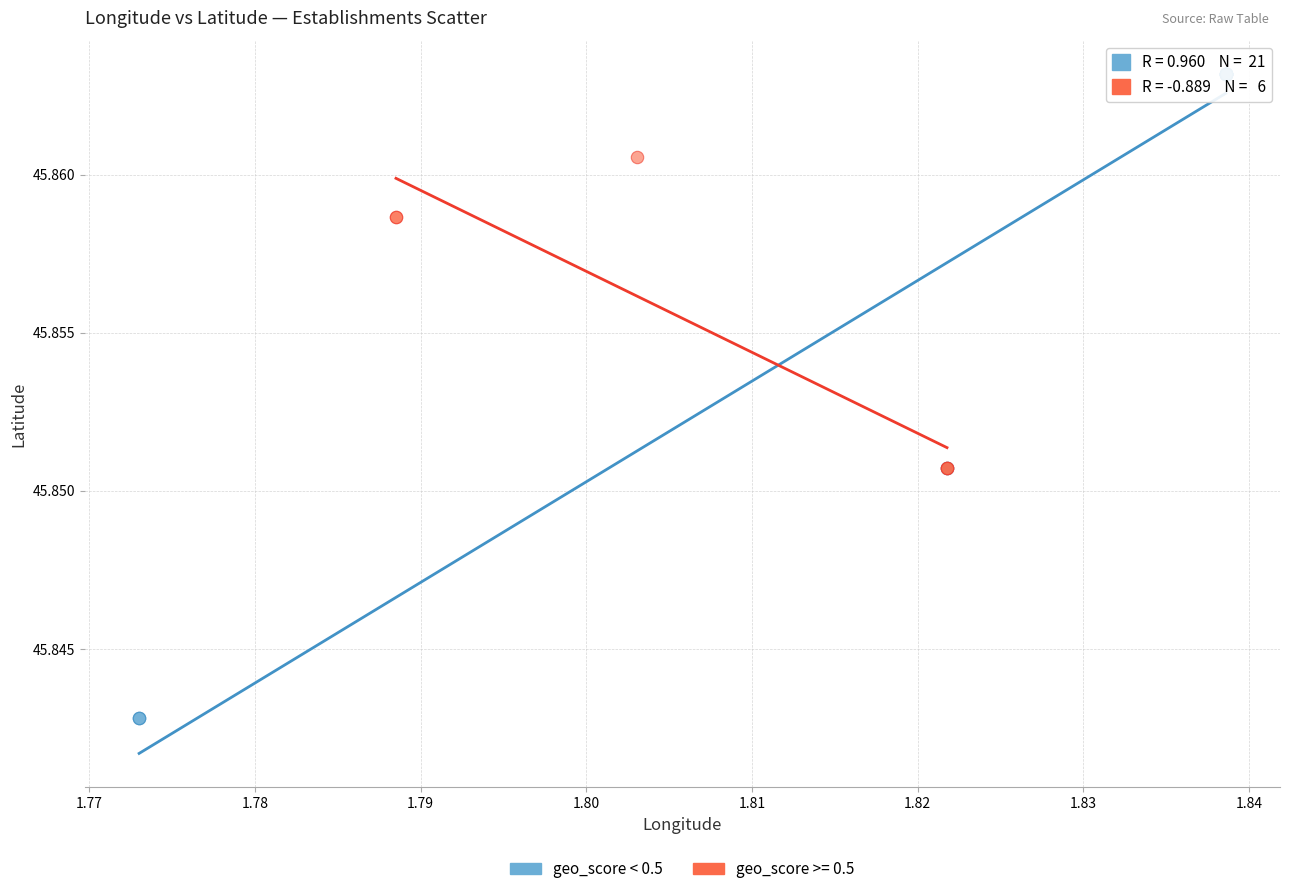

Which series has the widest spread of Y values?

geo_score < 0.5